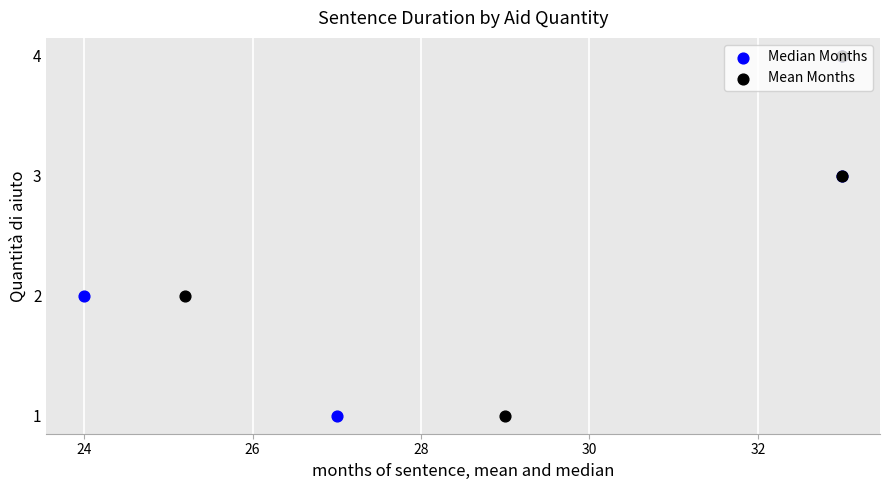

Which series has the largest total across all categories?

Median Months